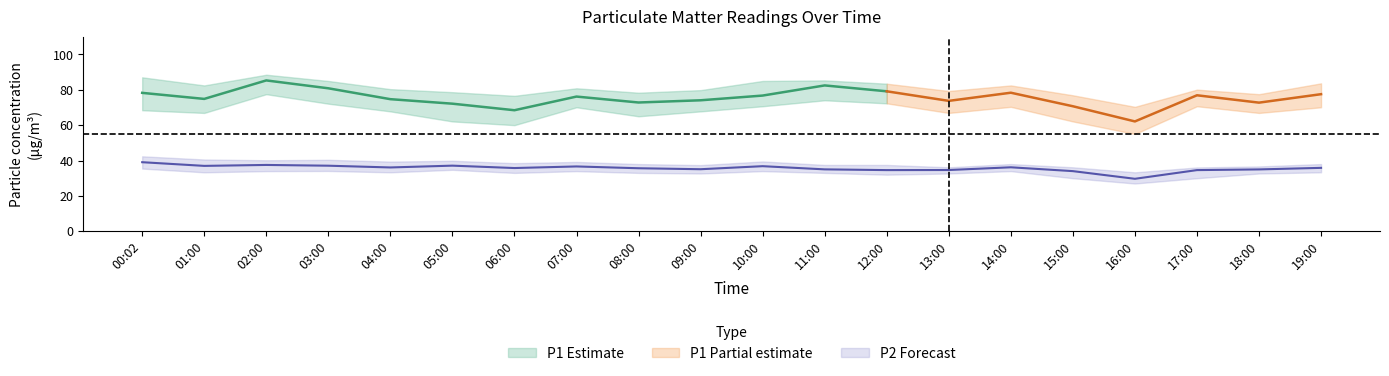

Reading left to right, list all the values displayed in this chart.

P1: 78.2	74.8	85.3	80.8	74.7	72.1	68.4	76.2	72.8	74.0	76.7	82.5	79.1	73.7	78.3	70.7	62.1	76.9	72.7	77.5
P1_upper: 87.0	82.5	88.5	85.0	80.3	78.6	76.6	80.8	78.3	79.8	85.0	85.3	83.4	79.3	82.5	76.9	70.3	80.1	77.5	83.6
P1_lower: 68.4	66.9	77.5	72.1	67.8	62.1	60.0	70.1	65.0	67.8	70.7	74.0	72.3	66.9	70.3	62.1	55.0	70.7	66.9	70.1
P2: 39.0	37.0	37.5	37.1	36.1	37.1	35.8	36.6	35.6	35.1	36.8	35.0	34.6	34.6	36.2	34.0	29.7	34.6	35.0	35.9
P2_upper: 42.4	40.6	40.1	40.4	39.4	39.9	38.5	39.2	38.0	37.4	39.5	37.5	37.5	36.2	38.0	36.2	33.3	36.1	36.6	38.0
P2_lower: 35.5	33.3	34.0	34.1	33.3	34.8	33.0	34.0	33.0	32.7	34.0	33.0	32.0	32.7	34.0	30.0	27.0	30.0	32.7	33.3